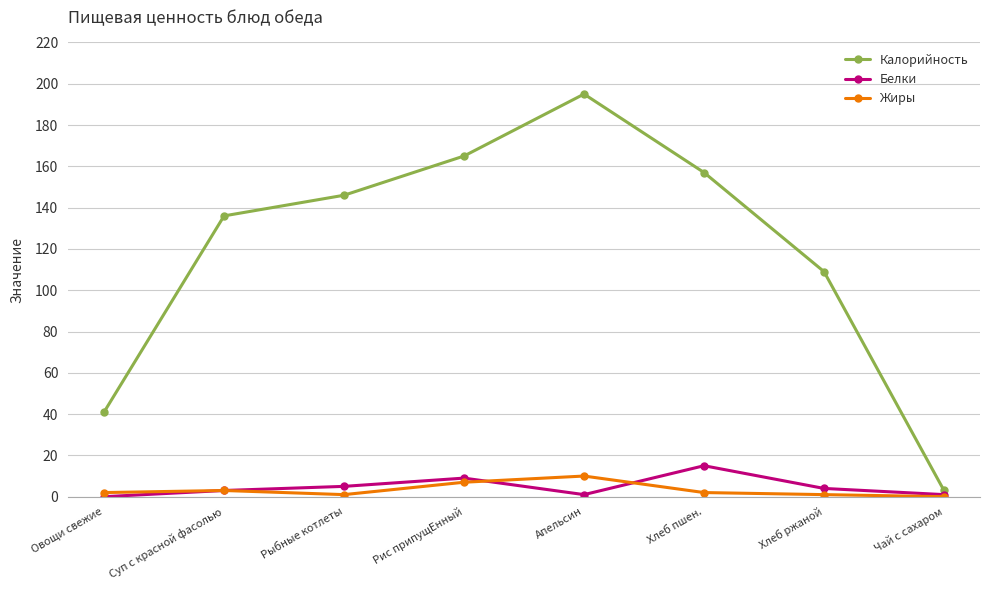

Reading left to right, what are all the values shown in this chart?

Калорийность: Овощи свежие=41	Суп с красной фасолью=136	Рыбные котлеты=146	Рис припущЕнный=165	Апельсин=195	Хлеб пшен.=157	Хлеб ржаной=109	Чай с сахаром=3
Белки: Овощи свежие=0	Суп с красной фасолью=3	Рыбные котлеты=5	Рис припущЕнный=9	Апельсин=1	Хлеб пшен.=15	Хлеб ржаной=4	Чай с сахаром=1
Жиры: Овощи свежие=2	Суп с красной фасолью=3	Рыбные котлеты=1	Рис припущЕнный=7	Апельсин=10	Хлеб пшен.=2	Хлеб ржаной=1	Чай с сахаром=0